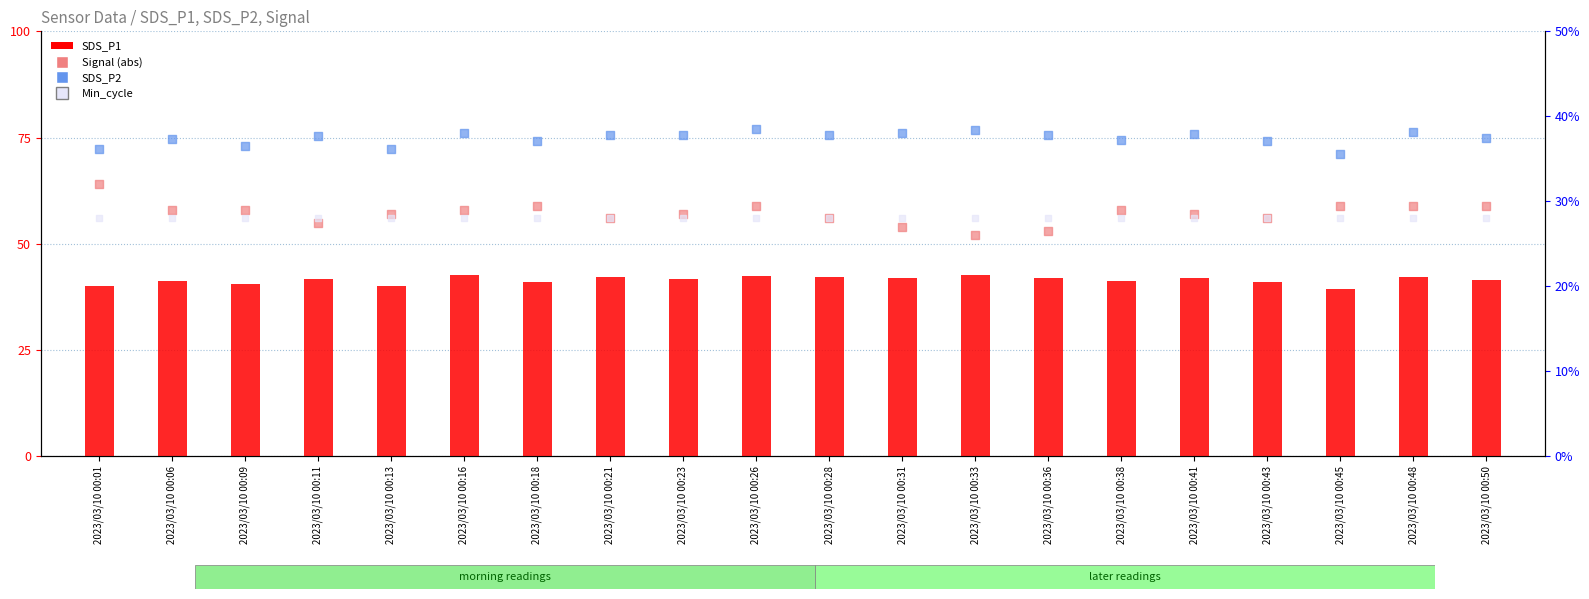

Which series has the widest spread of Y values?

Signal (abs)